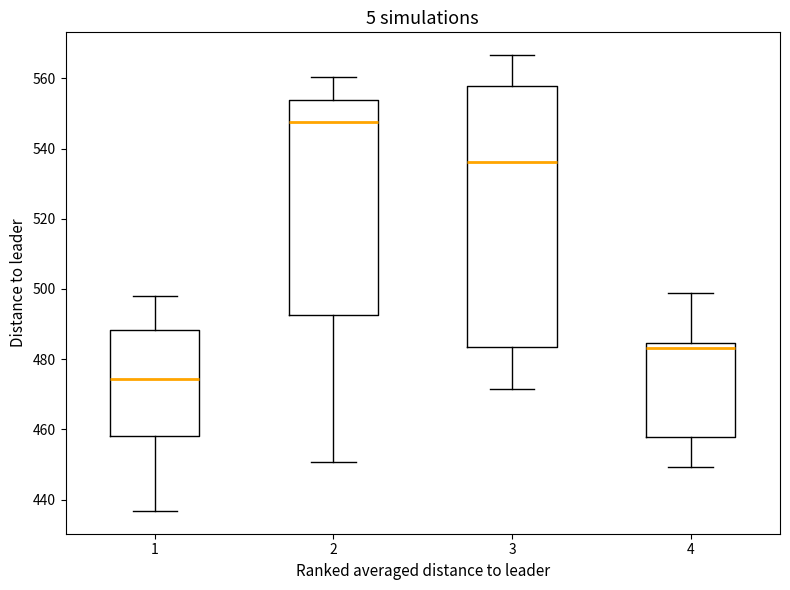

Reading left to right, transcribe this box plot: for each box, give where its median line is, the range the box spans, and where its two whiskers end, as read against the y-axis. The values are not printed on the chart, so give them approximately, as read against the axis.

1: median 474, box 458 to 488, whiskers 436 to 498
2: median 548, box 492 to 554, whiskers 450 to 560
3: median 536, box 484 to 558, whiskers 472 to 566
4: median 484 (just below the box's upper edge), box 458 to 484, whiskers 450 to 498